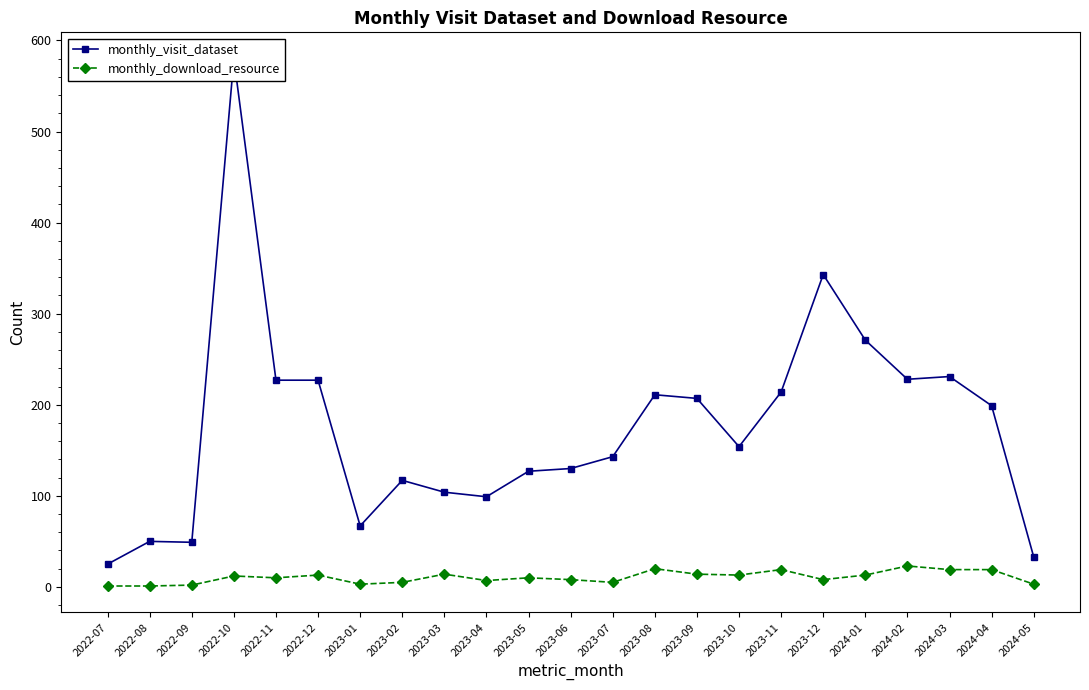

Between 2023-05 and 2023-12, which series saw the biggest shift?

monthly_visit_dataset